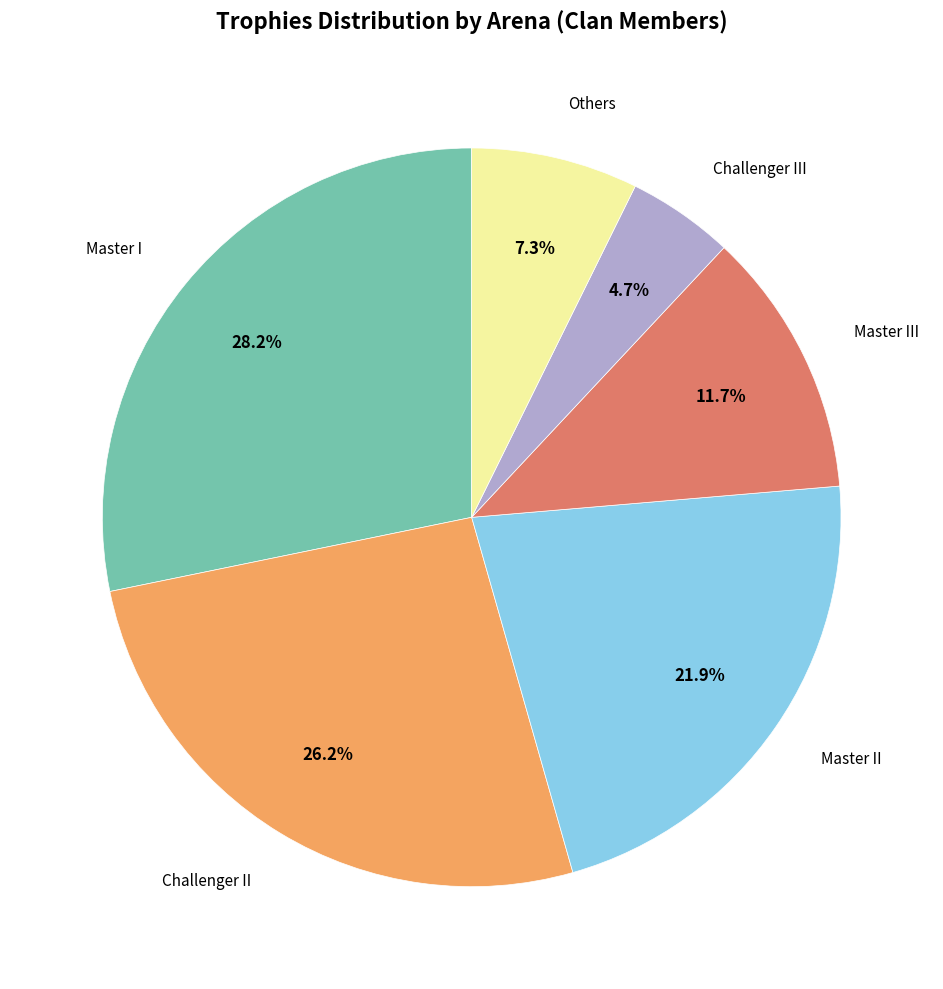

Is there any slice that represents more than half of the pie?

No